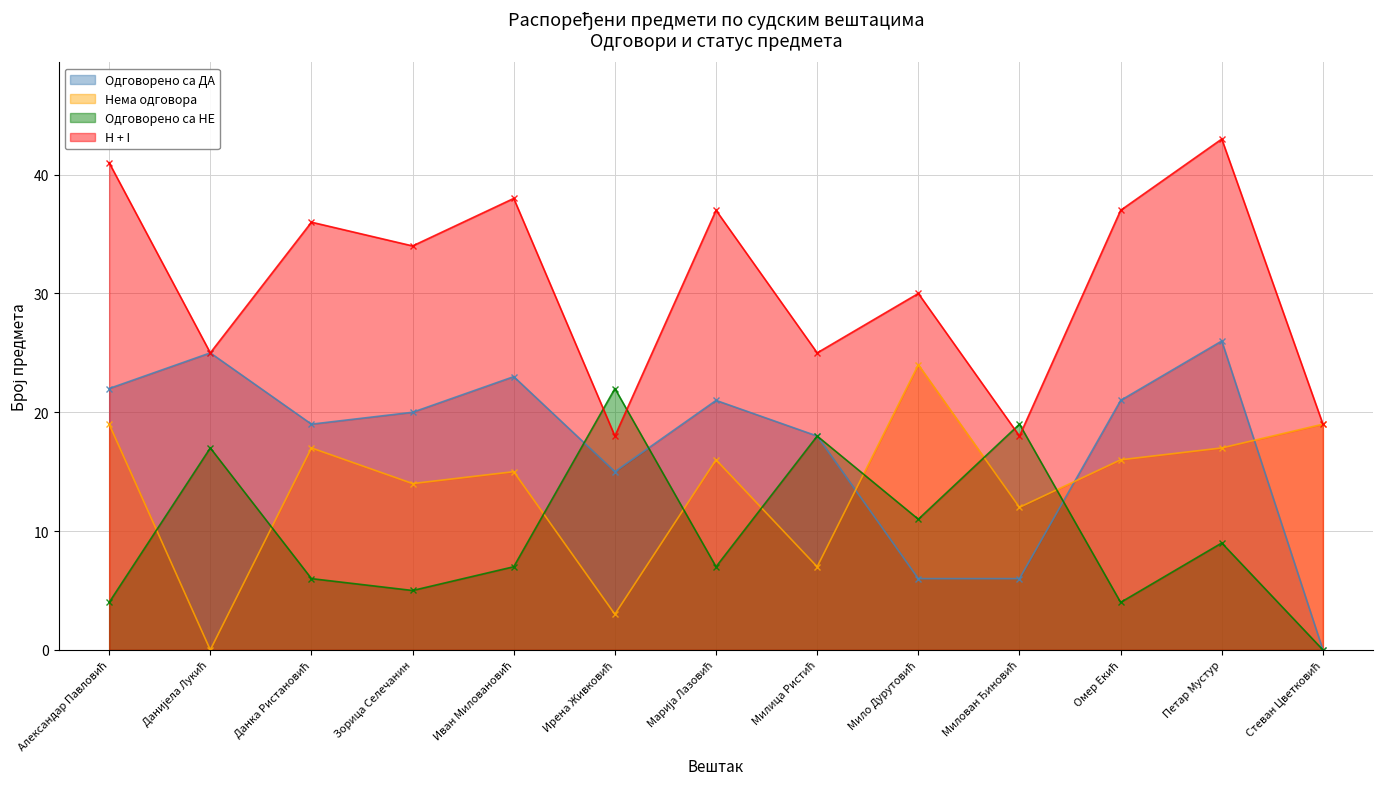

Where is the first local maximum for Одговорено са НЕ?

Данијела Лукић